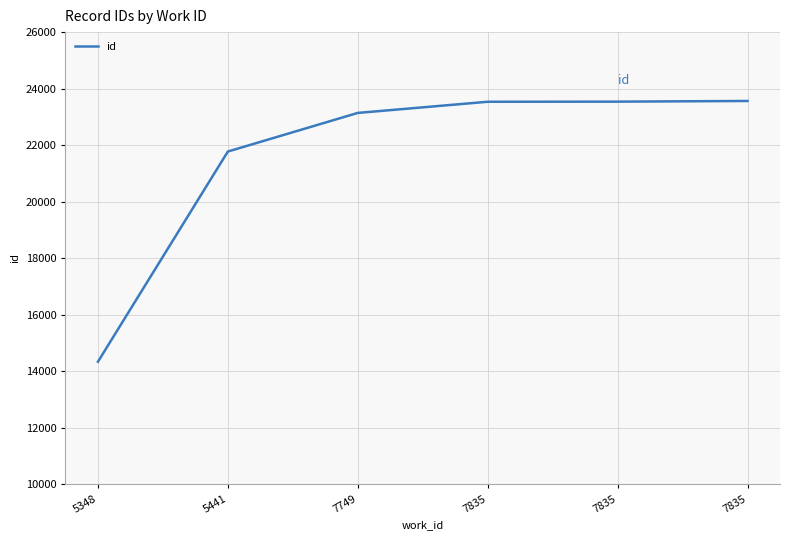

List the labels in order of value, largest first.

7835, 7835, 7835, 7749, 5441, 5348